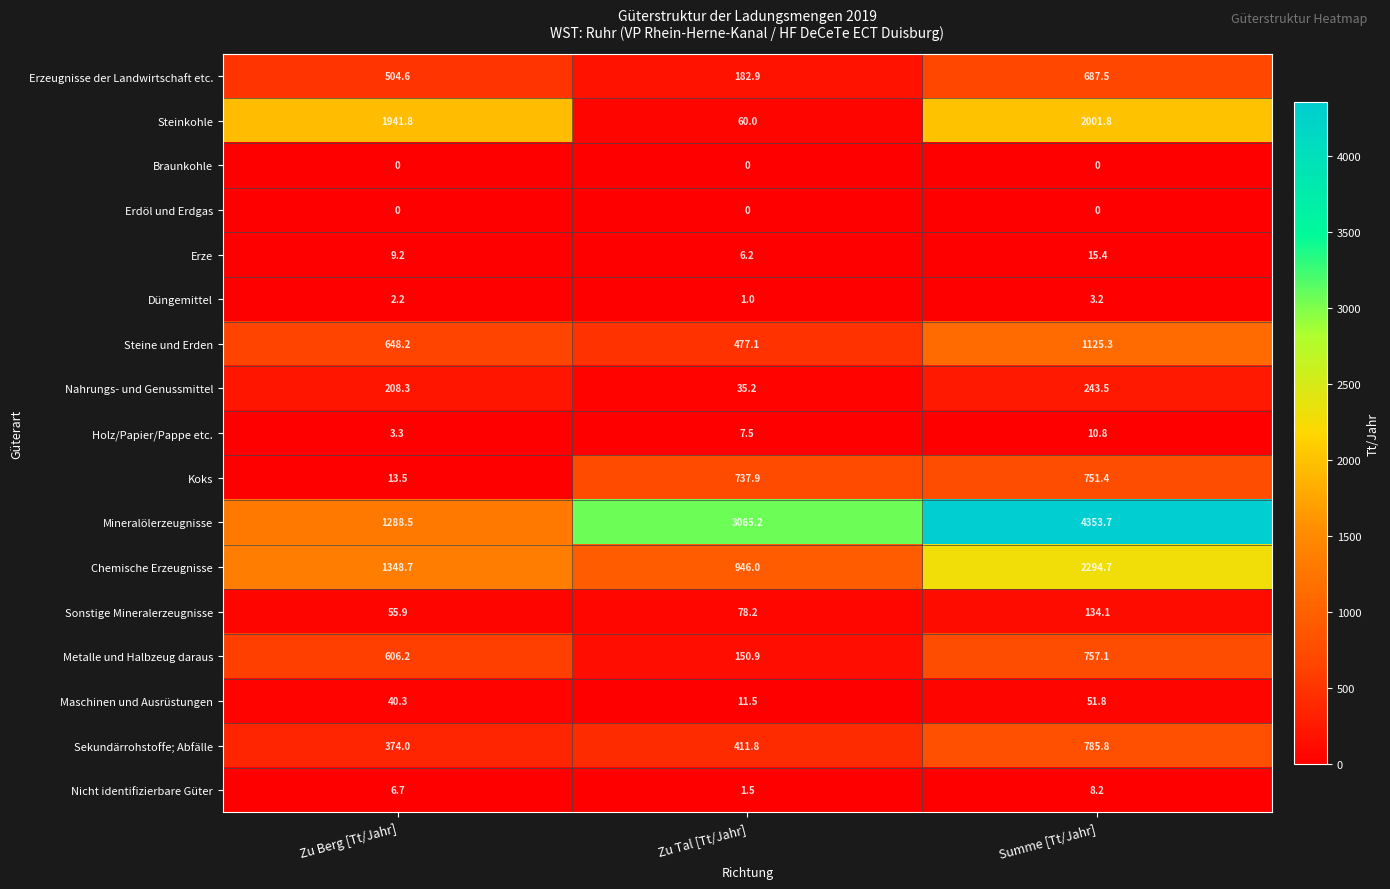

What is the difference between the highest and lowest values at Zu Berg [Tt/Jahr]?

1941.8